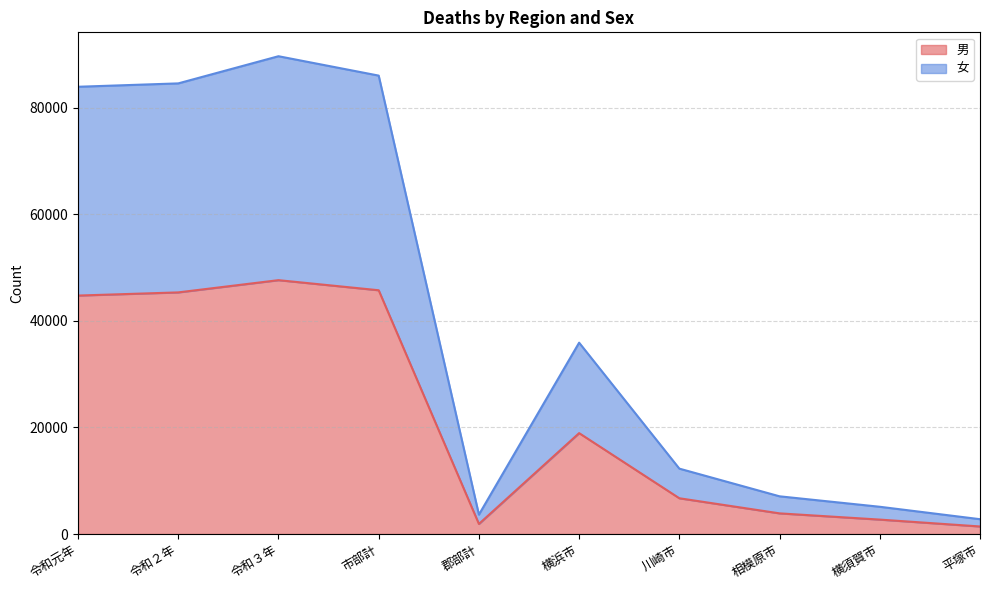

At 横須賀市, list the series in order from largest to smallest.

女, 男